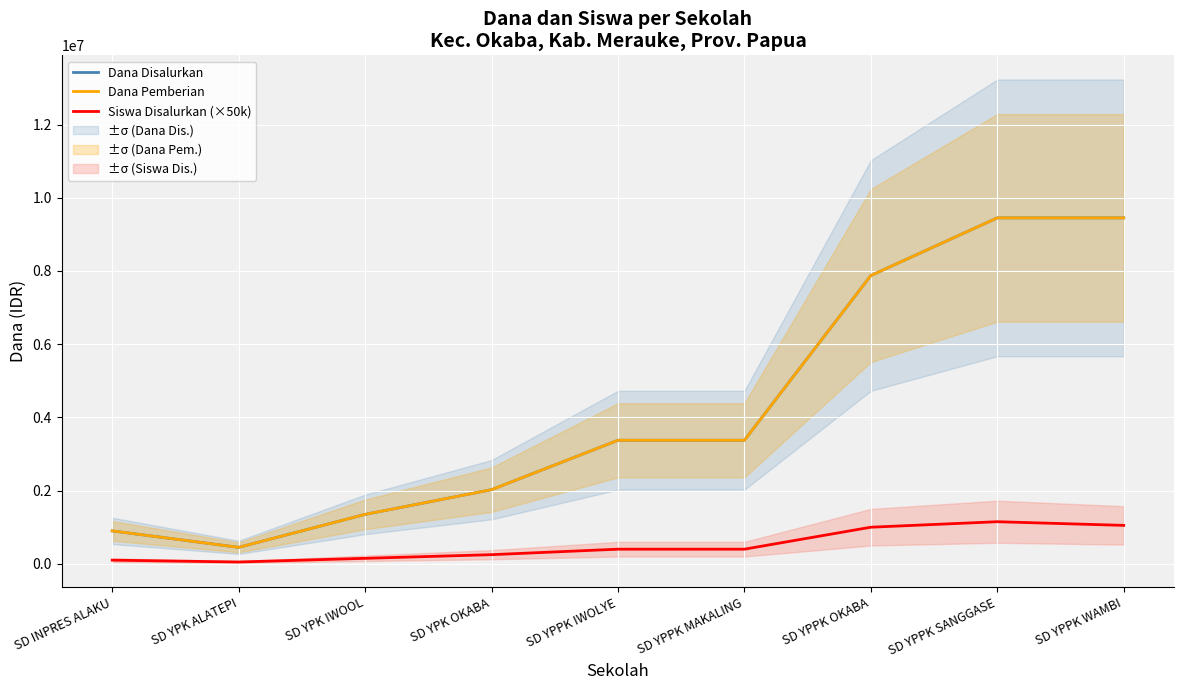

The Dana Disalurkan series shows 1350000 at SD YPK IWOOL. True or false?

True